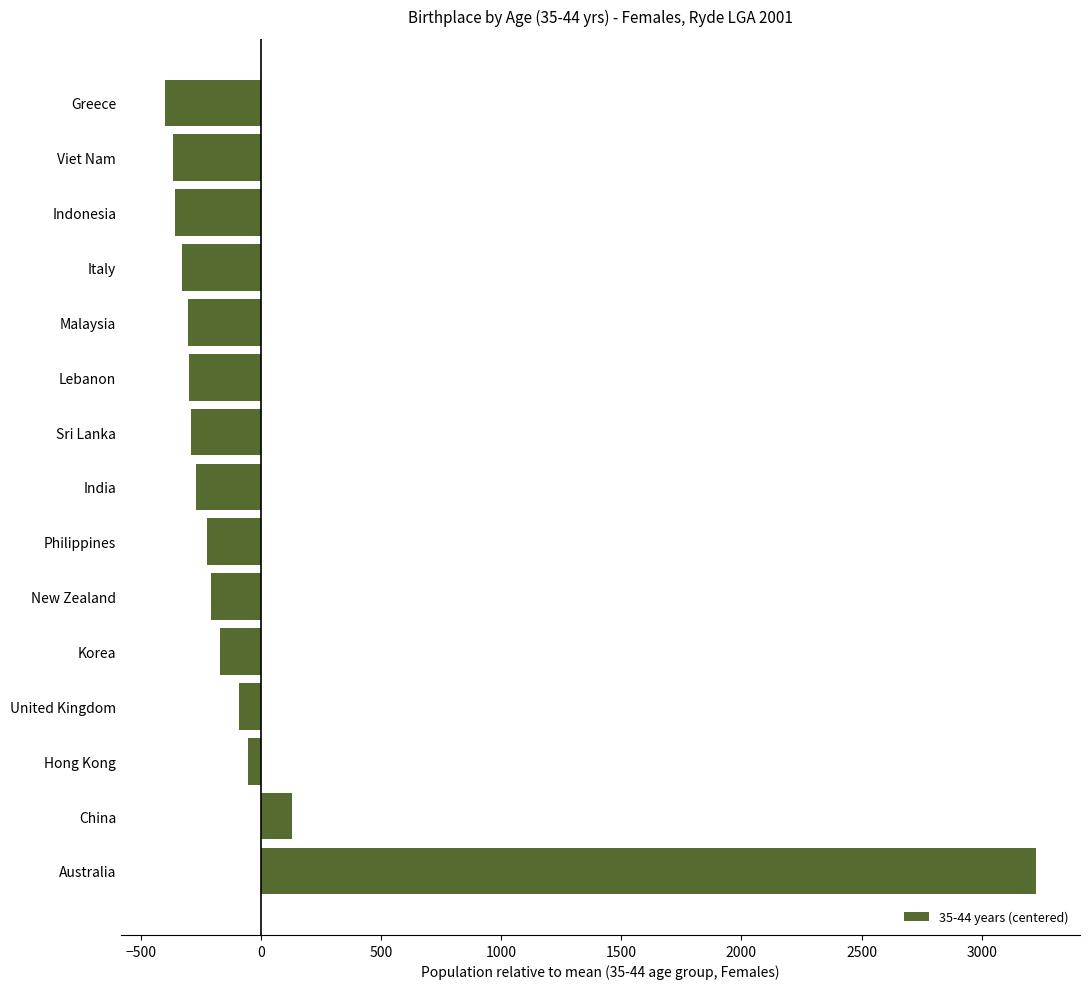

How many bars are there in total?

15